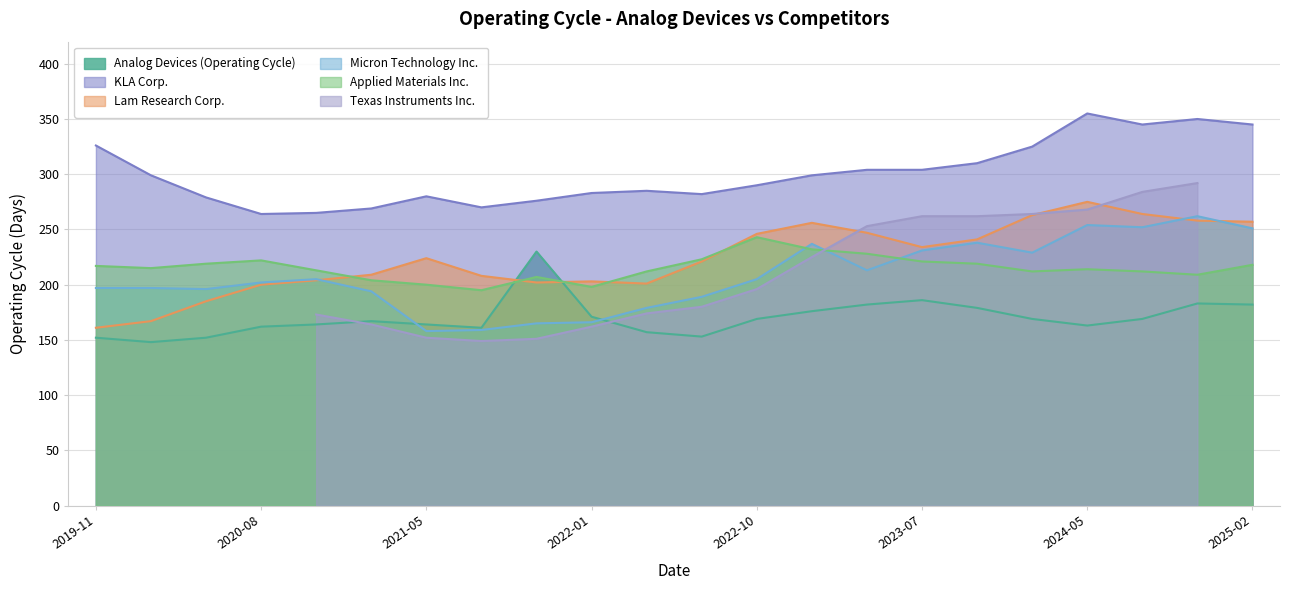

True or false: Analog Devices (Operating Cycle) and KLA Corp. intersect in this chart.

False